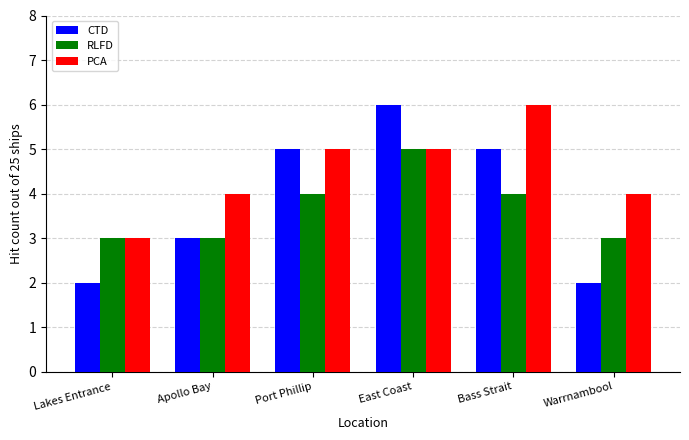

At which category is the sum across all series the highest?

East Coast